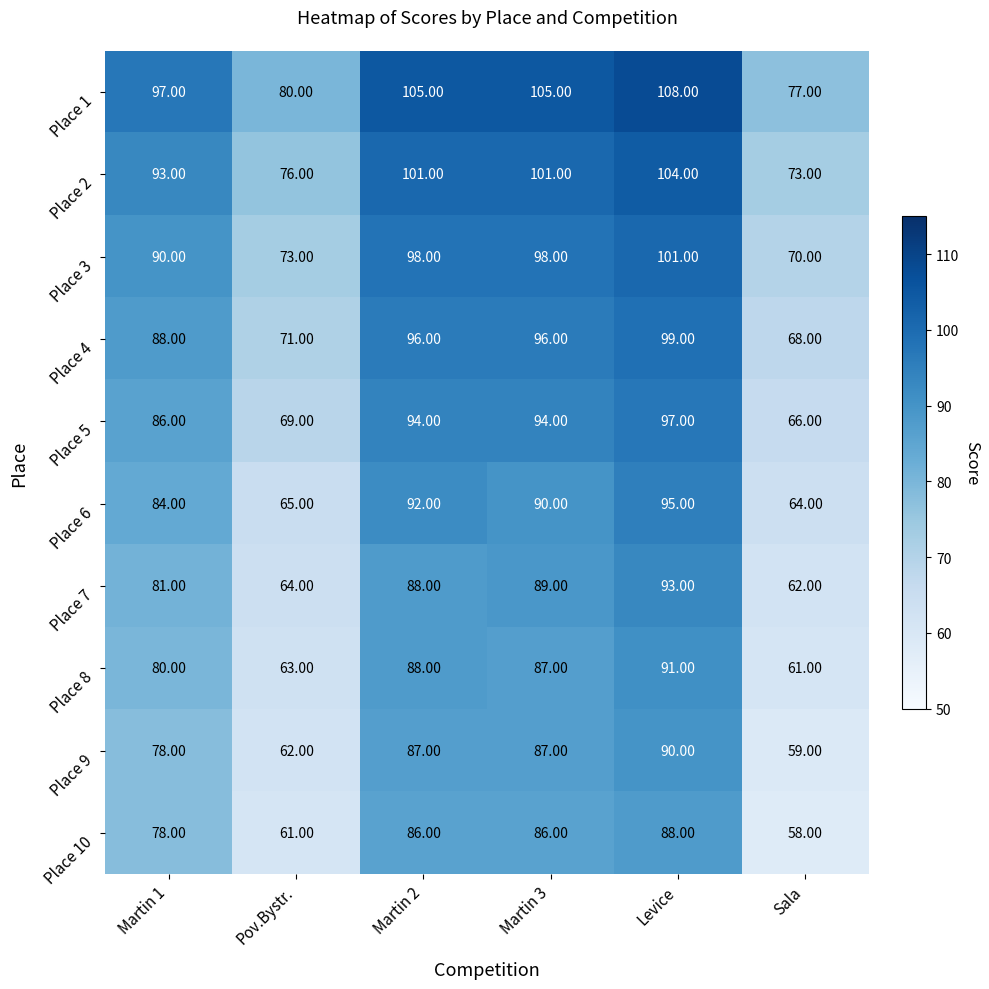

What is the spread (max minus min) of values at Levice?

20